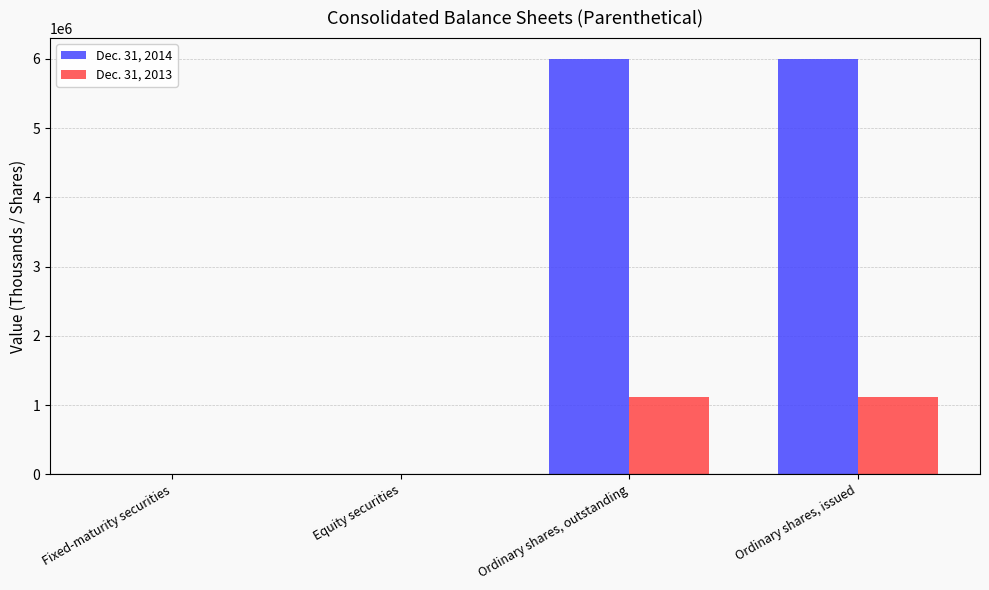

What is the maximum value shown in the chart?

6000000